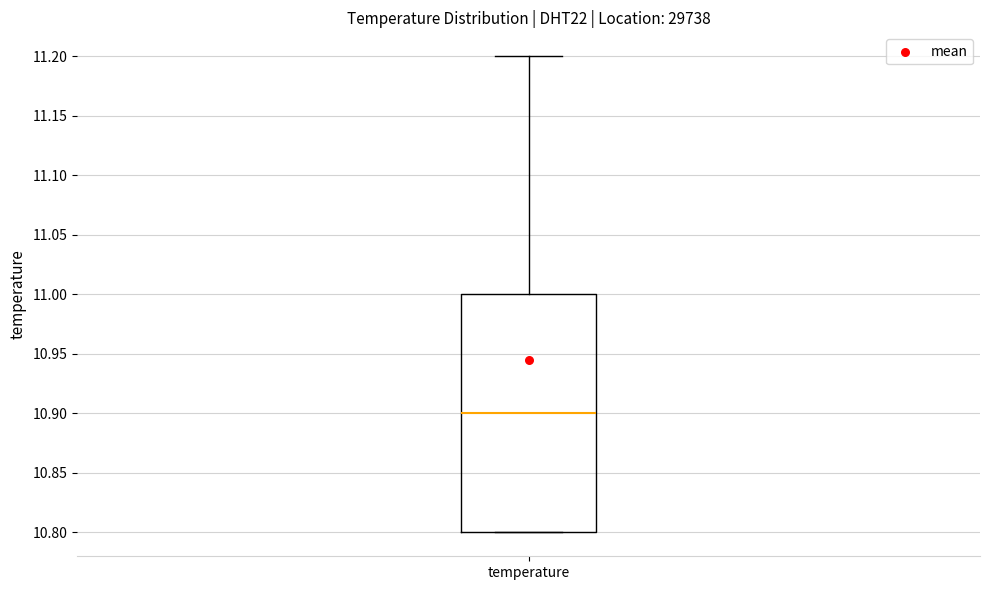

Transcribe this box plot: give where the median line is, the range the box spans, and where the two whiskers end, as read against the y-axis. The values are not printed on the chart, so give them approximately, as read against the axis.

median 10.9, box 10.8 to 11.0, whiskers 10.8 to 11.2